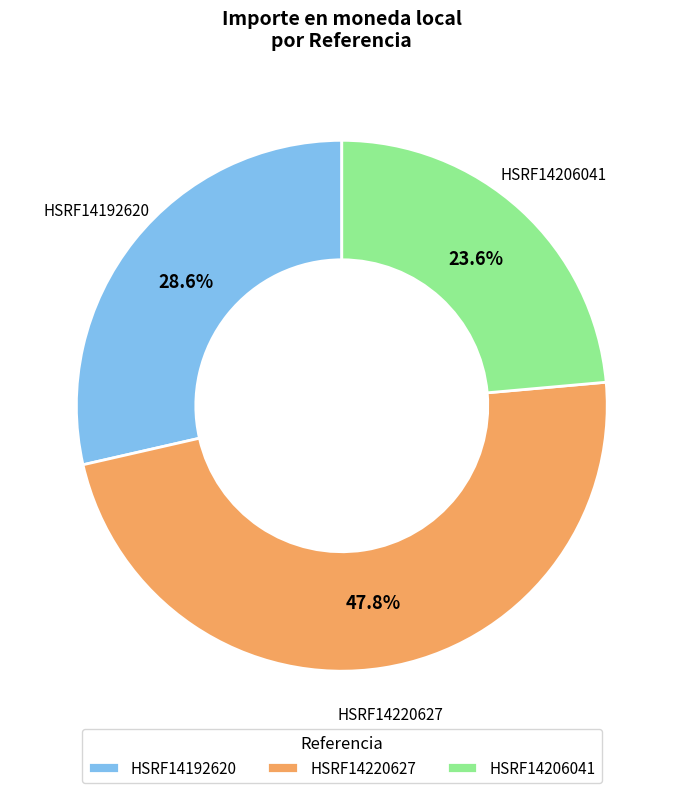

How many segments does this pie chart have?

3